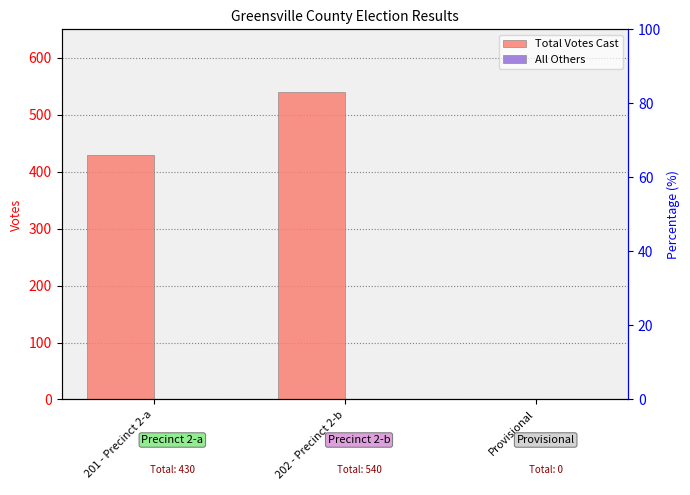

How many values in the Total Votes Cast series exceed 430?

1